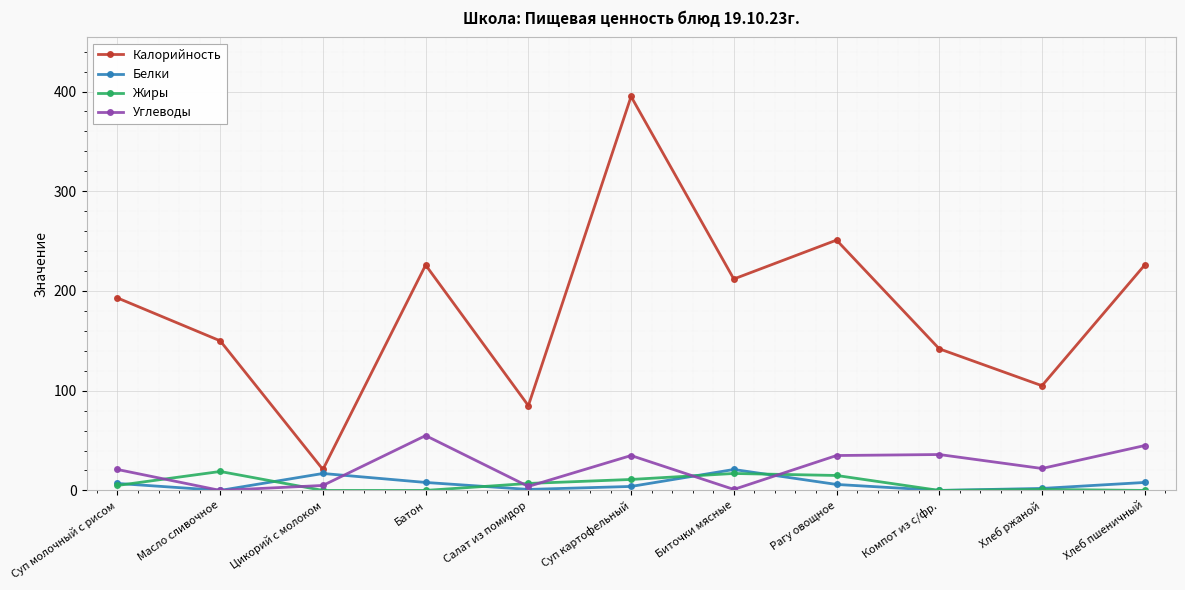

Does the chart have visible grid lines?

Yes